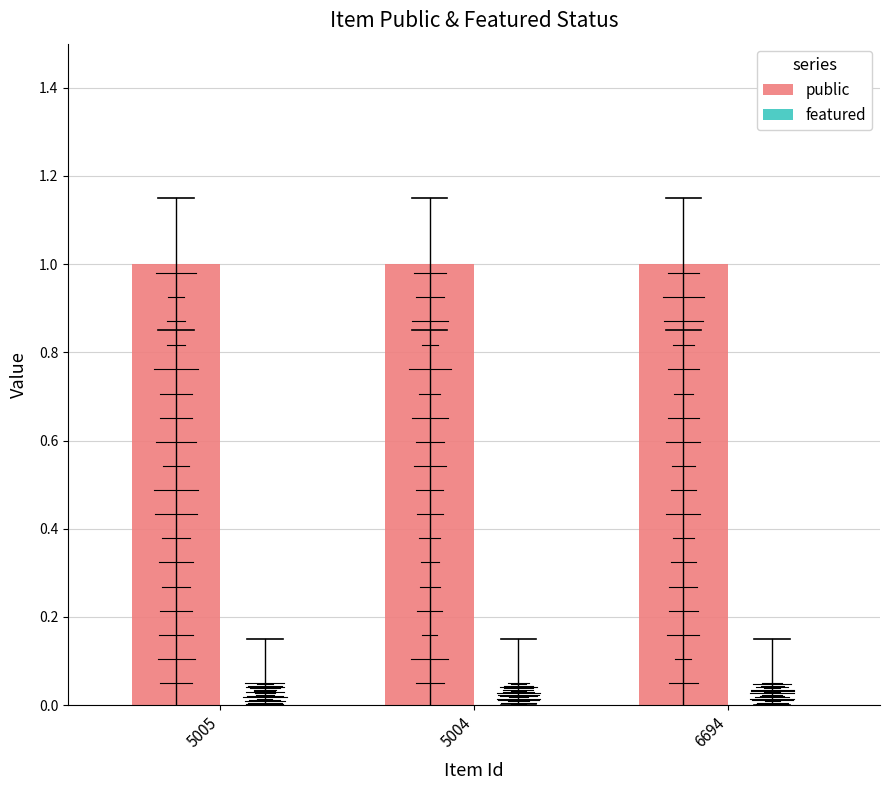

How many series are shown in this chart?

2